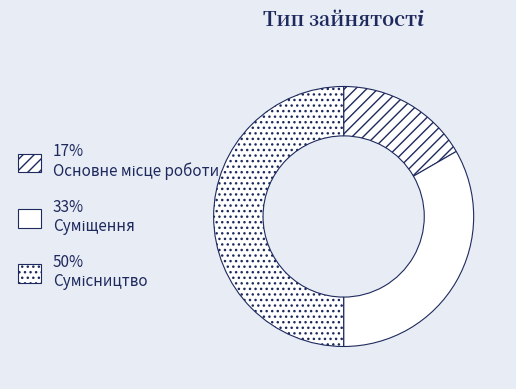

How many segments does this pie chart have?

3